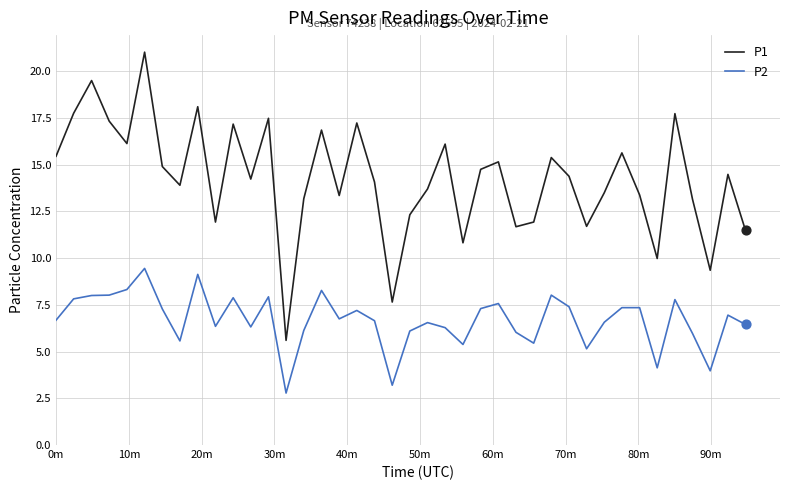

Which series has the largest total across all categories?

P1